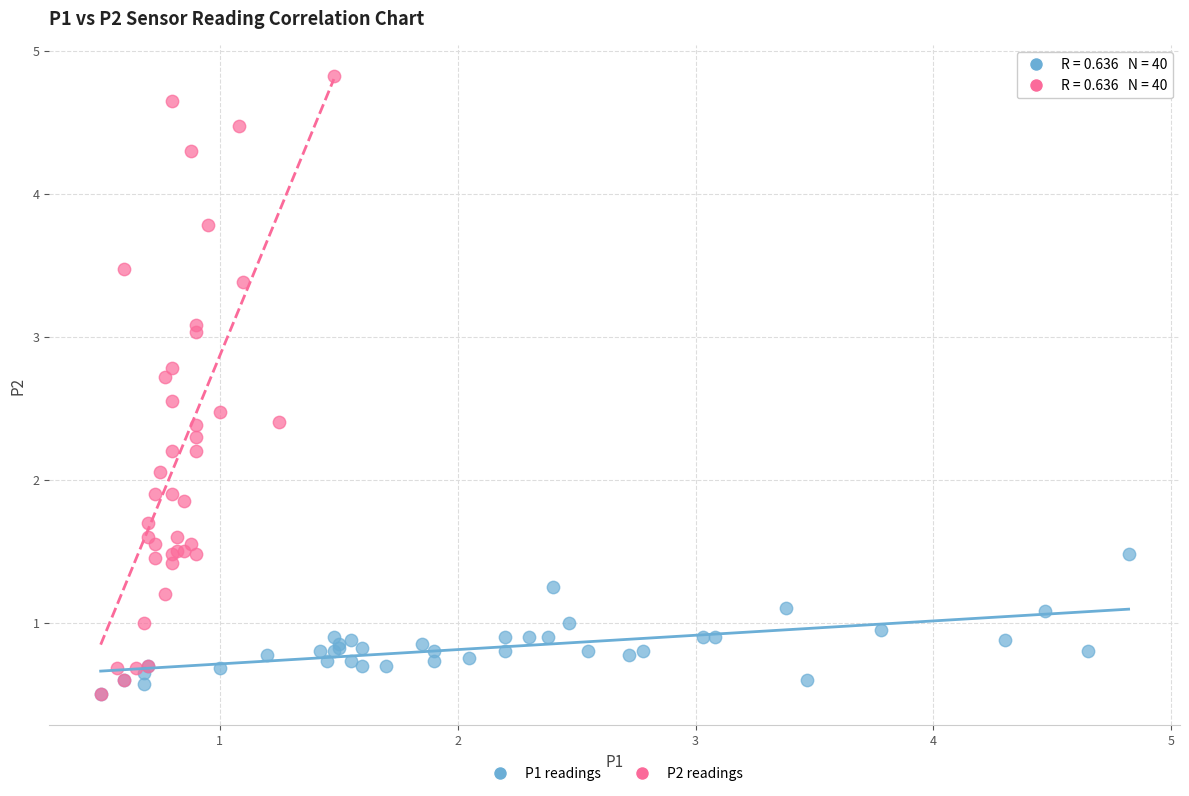

Which series contains the highest Y value?

P2 readings